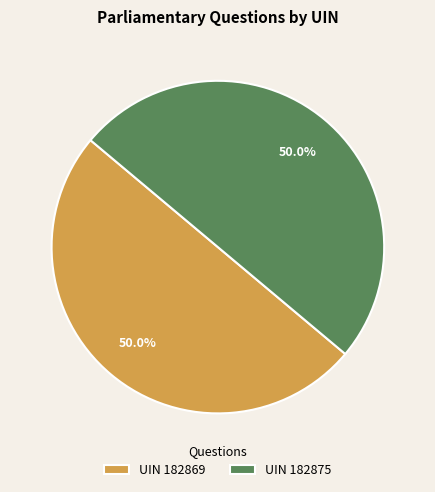

Do UIN 182875 and UIN 182869 together represent more than half of the pie?

Yes